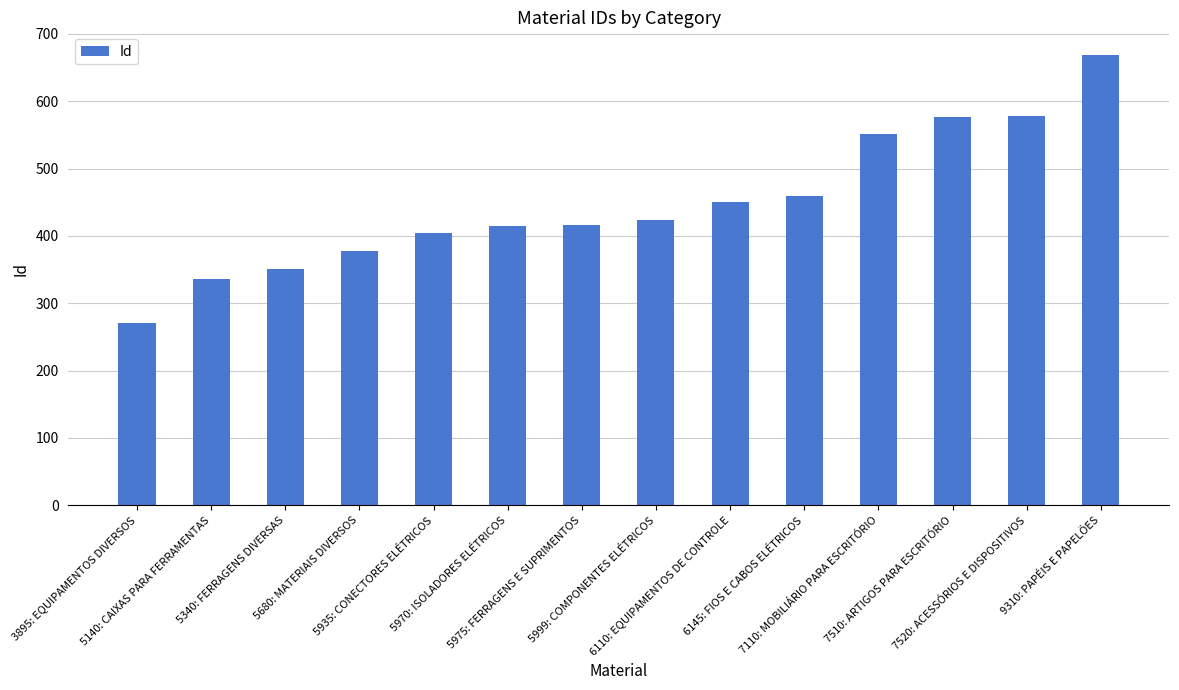

Between 7510: ARTIGOS PARA ESCRITÓRIO and 6145: FIOS E CABOS ELÉTRICOS, which is larger?

7510: ARTIGOS PARA ESCRITÓRIO